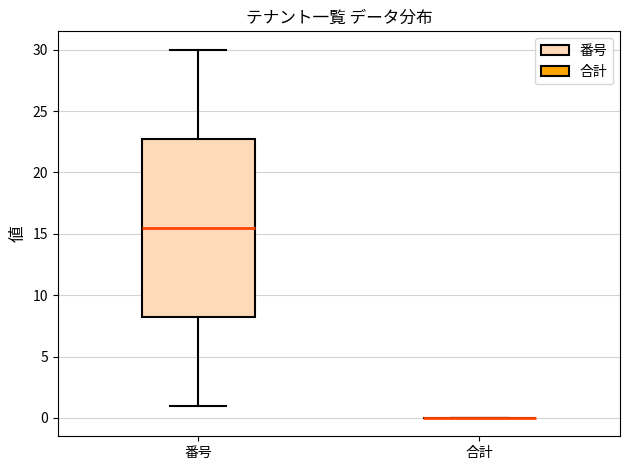

Reading left to right, read every box against the y-axis: the position of its median line, the range the box covers, and the ends of its whiskers. The values are not printed on the chart, so give them approximately, as read against the axis.

番号: median 15.5, box 8.5 to 23.0, whiskers 1.0 to 30.0
合計: box collapsed to a line at 0.0, whiskers 0.0 to 0.0